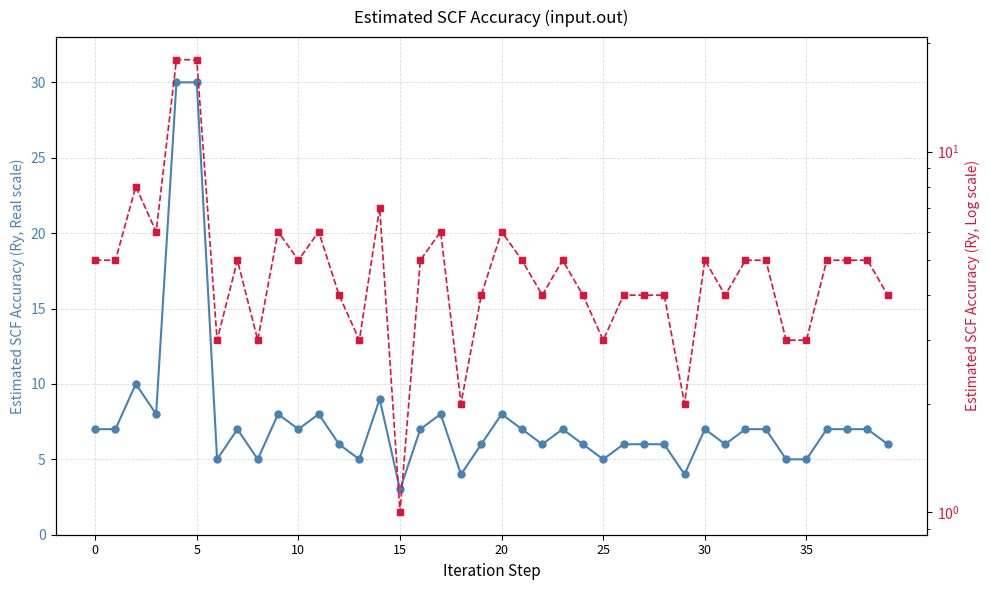

True or false: col_32 and Итого intersect in this chart.

False